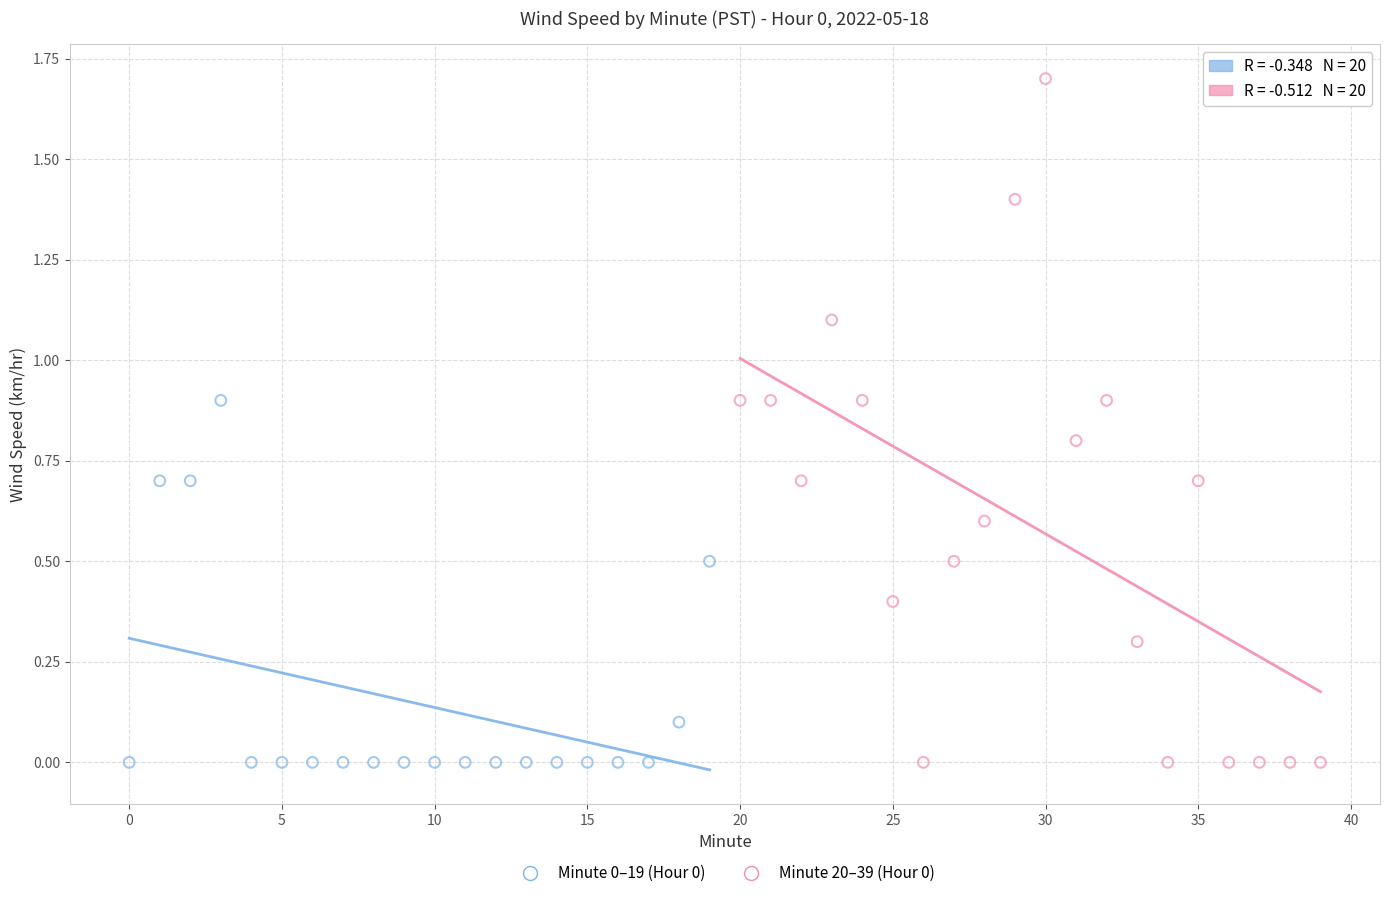

Which series reaches the maximum Y coordinate?

Minute 20–39 (Hour 0)